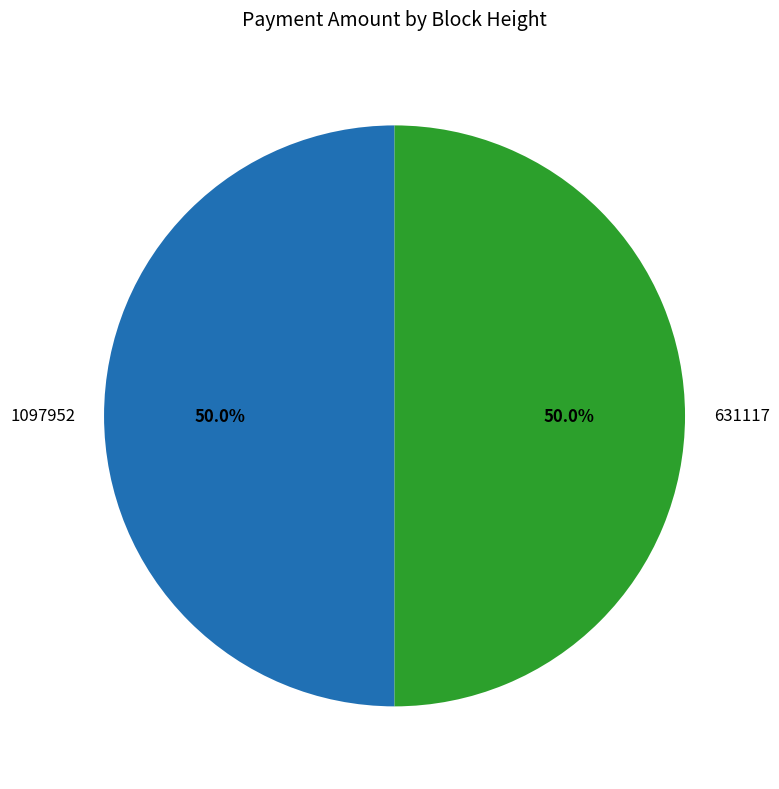

True or false: 1097952 accounts for 50% of the total.

True